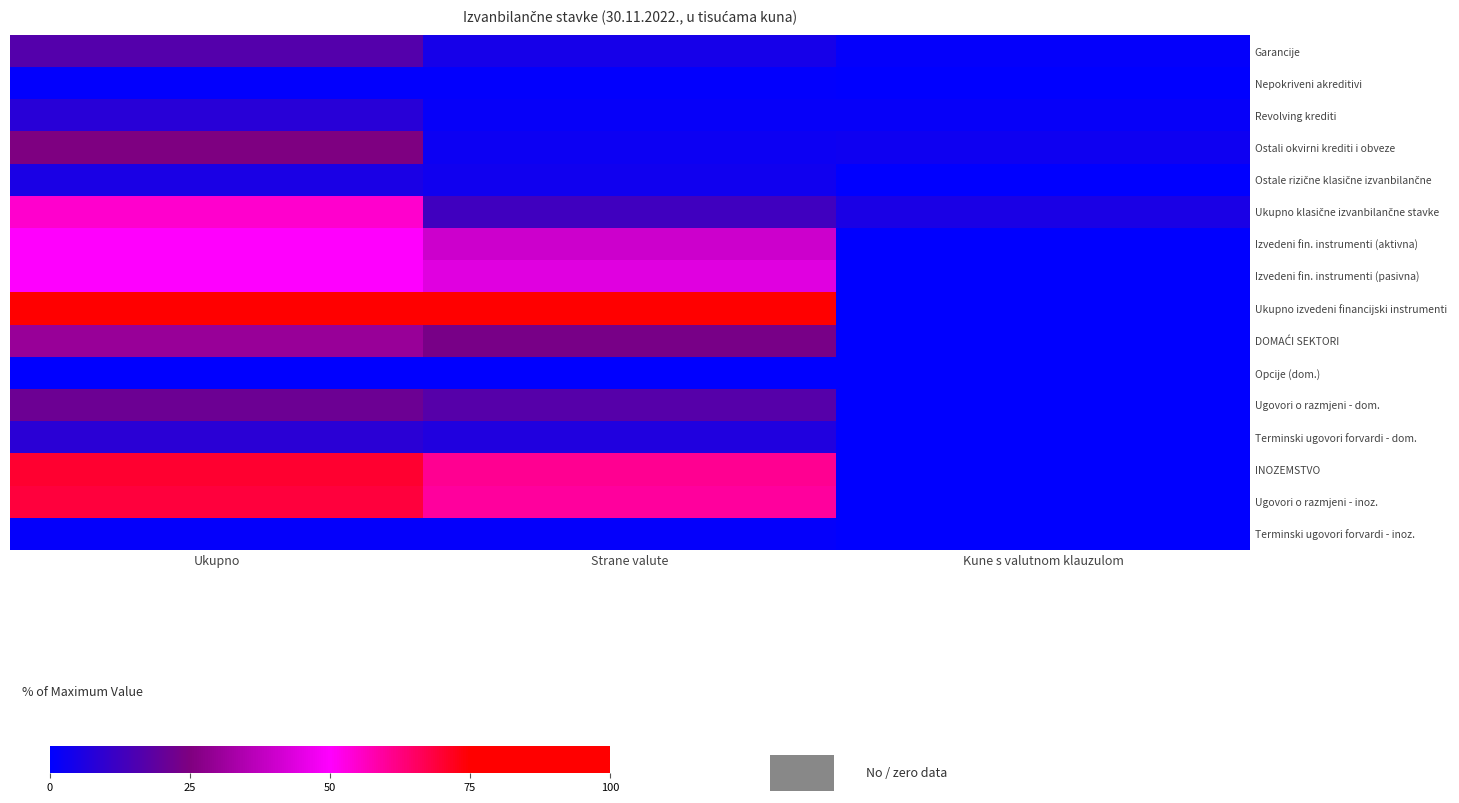

Which series has the largest total across all categories?

Ukupno izvedeni financijski instrumenti